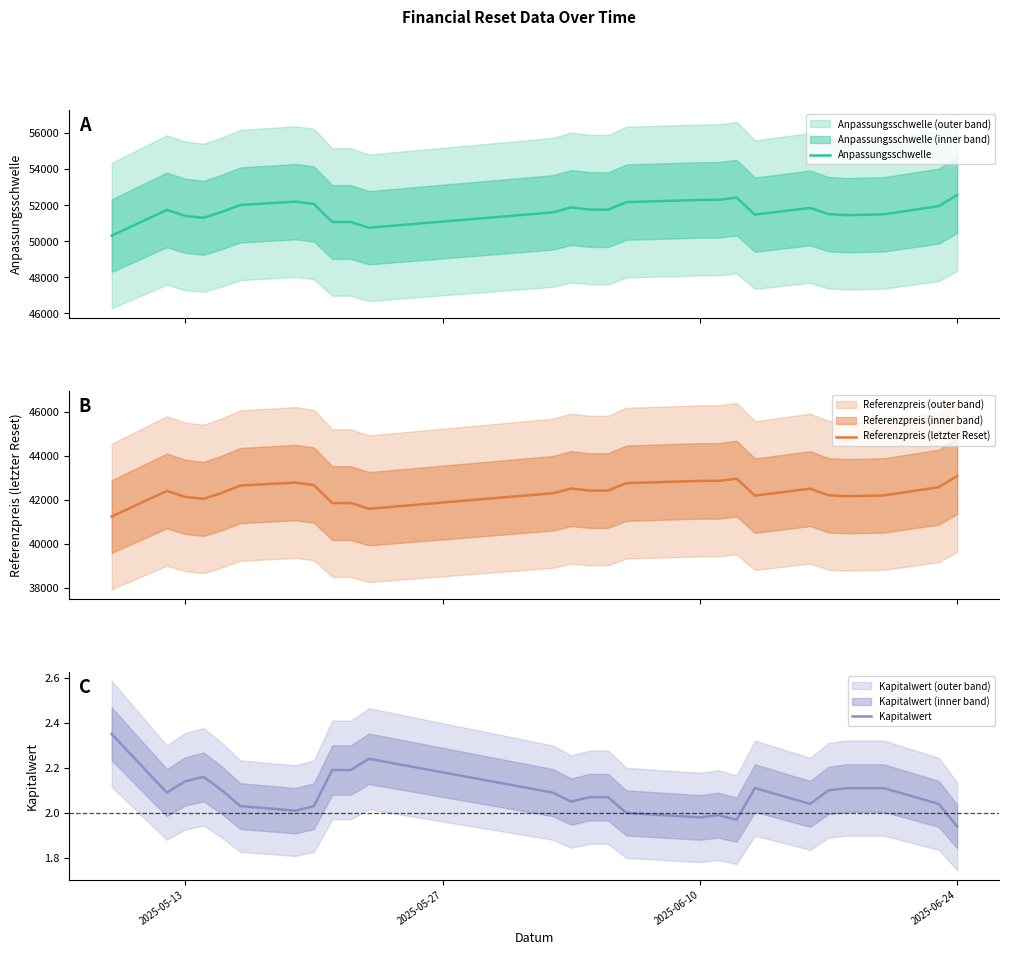

The value of Kapitalwert at 2025-06-10 is 1.2. True or false?

False